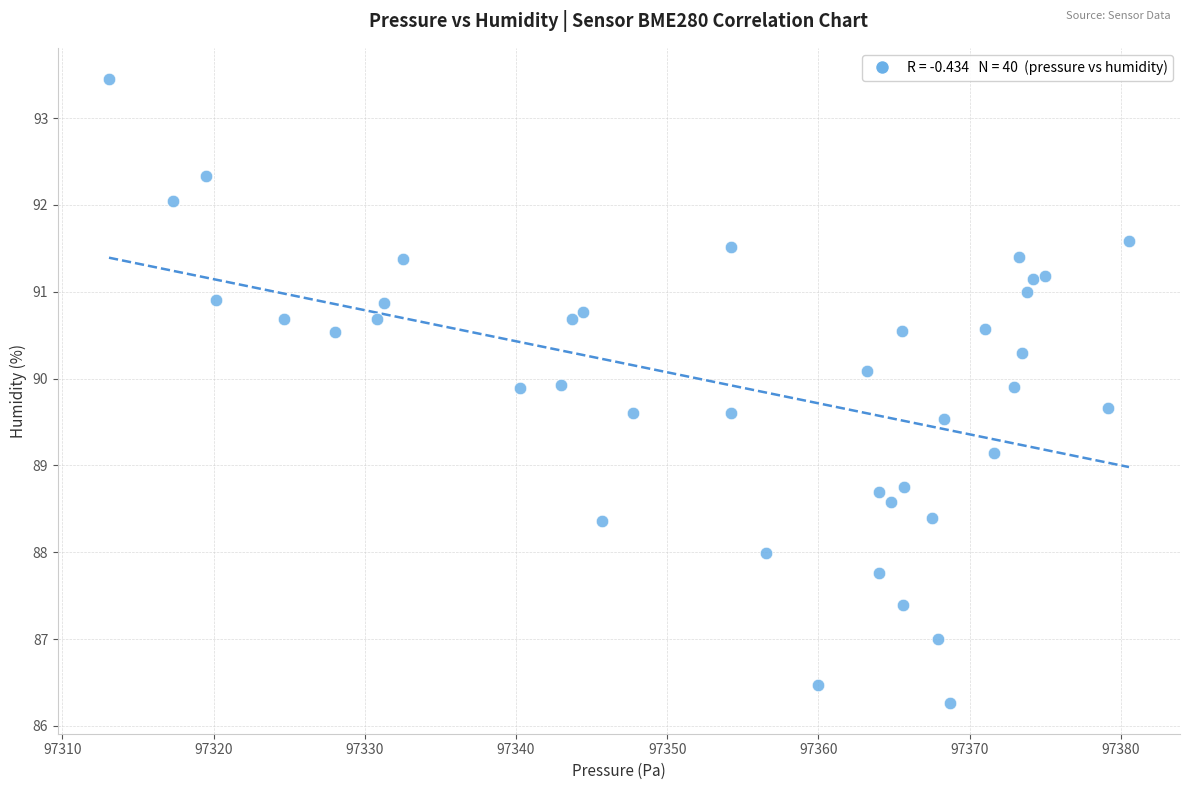

What Y value in the scatter plot is closest to 89?

89.1